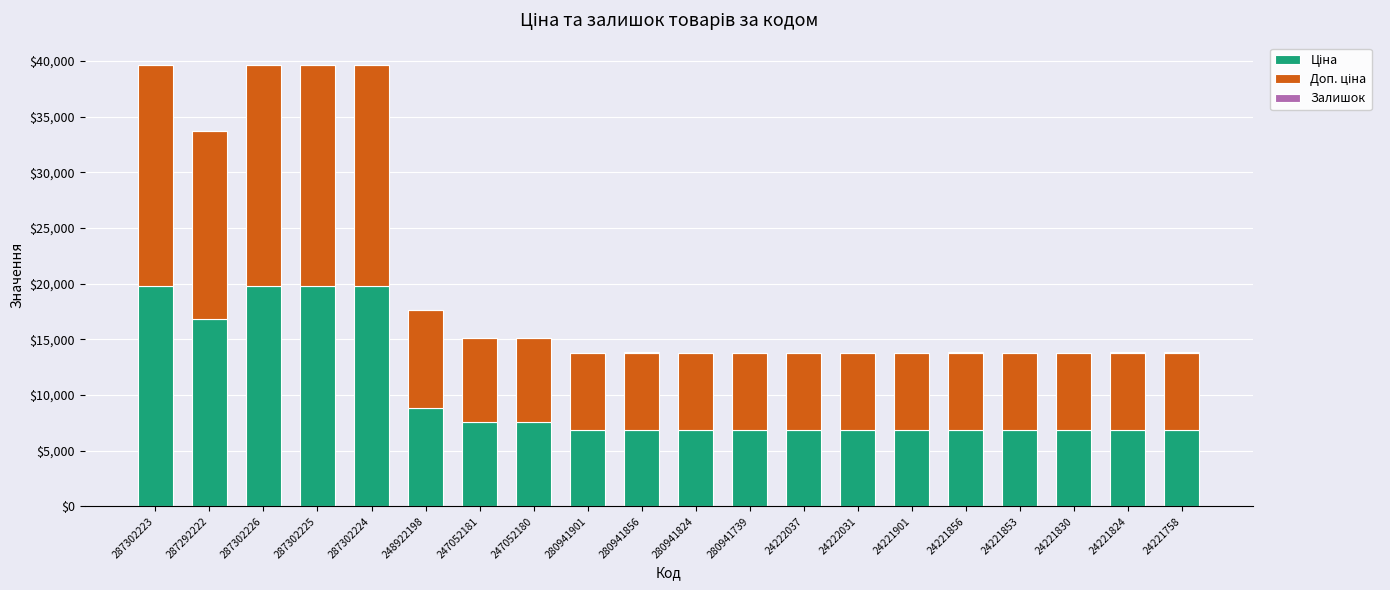

Does the chart contain stacked bars?

Yes